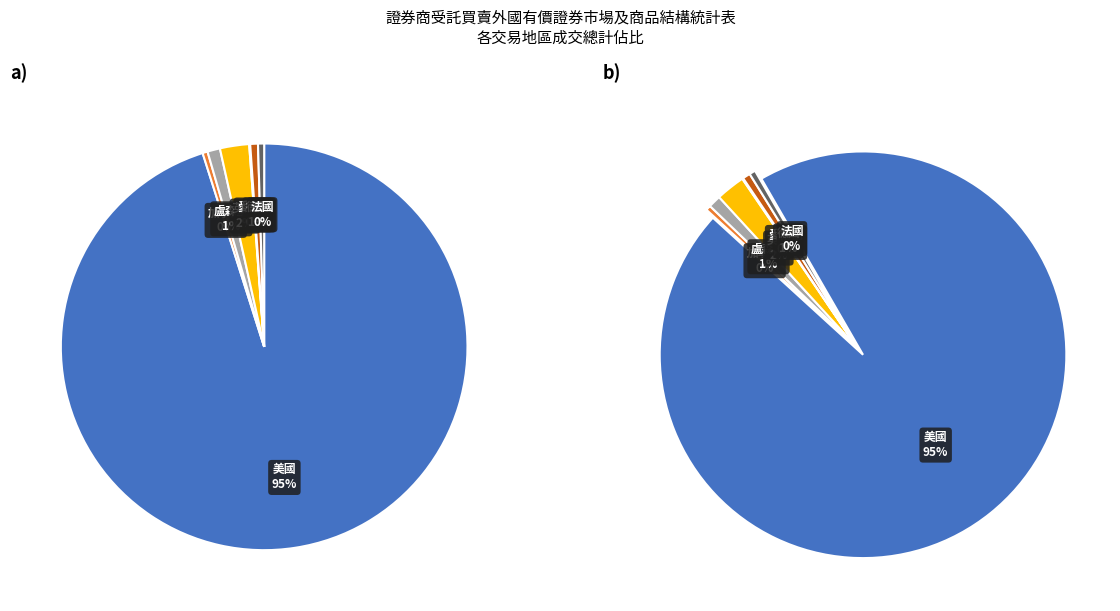

True or false: 德國 accounts for 1% of the total.

True